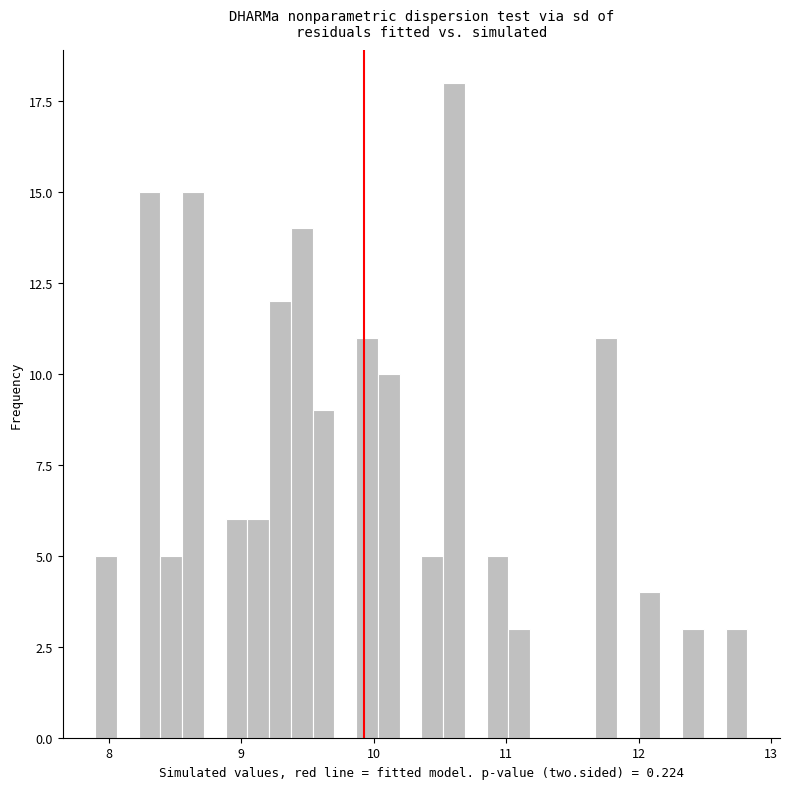

Read against the x-axis, roughly where is the centre of the tallest bar?

10.6